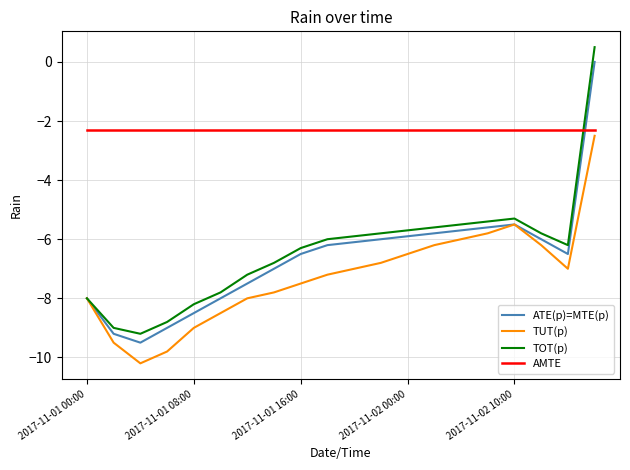

What is the difference between the maximum and minimum values in the ATE(p)=MTE(p) series?

9.5